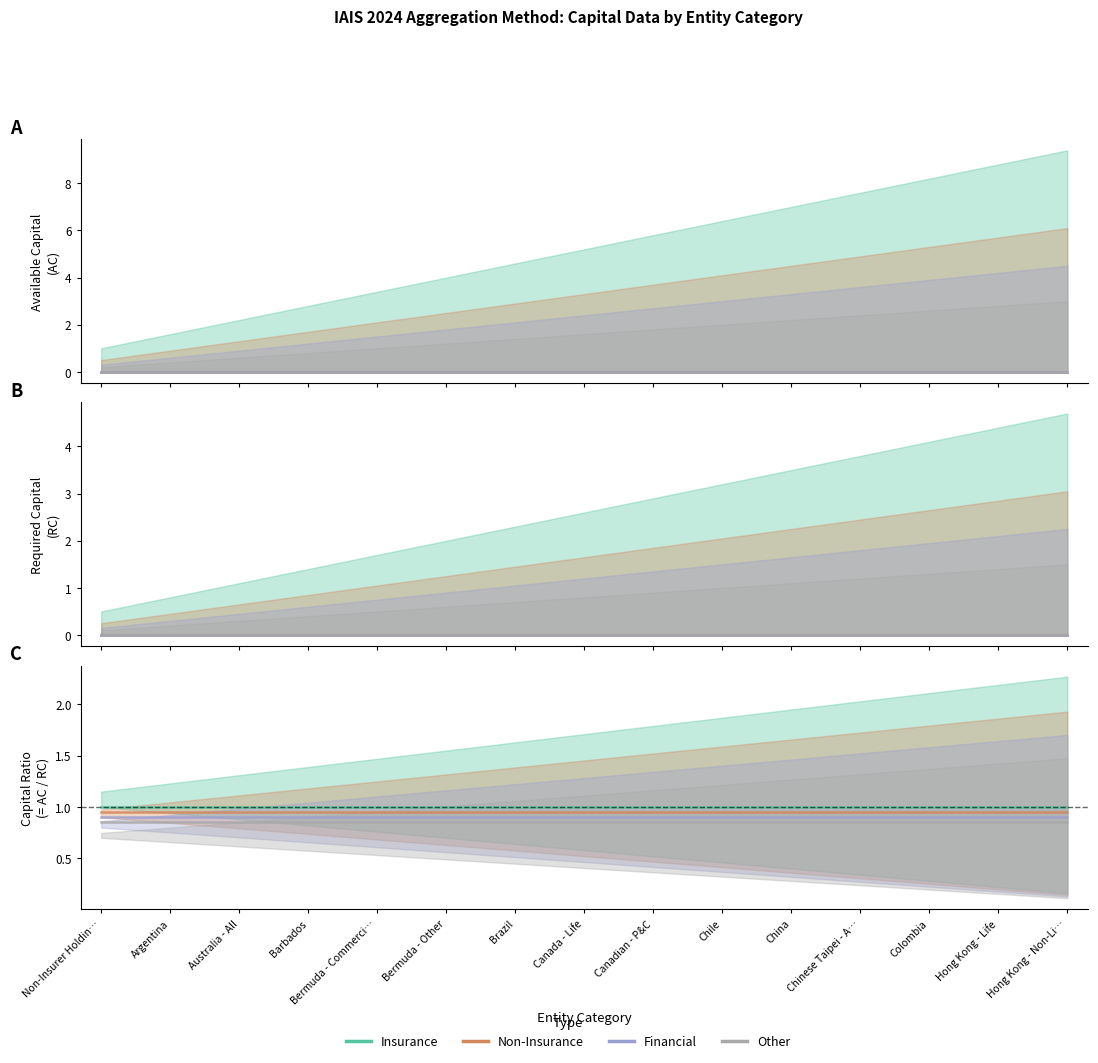

Read the Other value at Brazil.

0.8